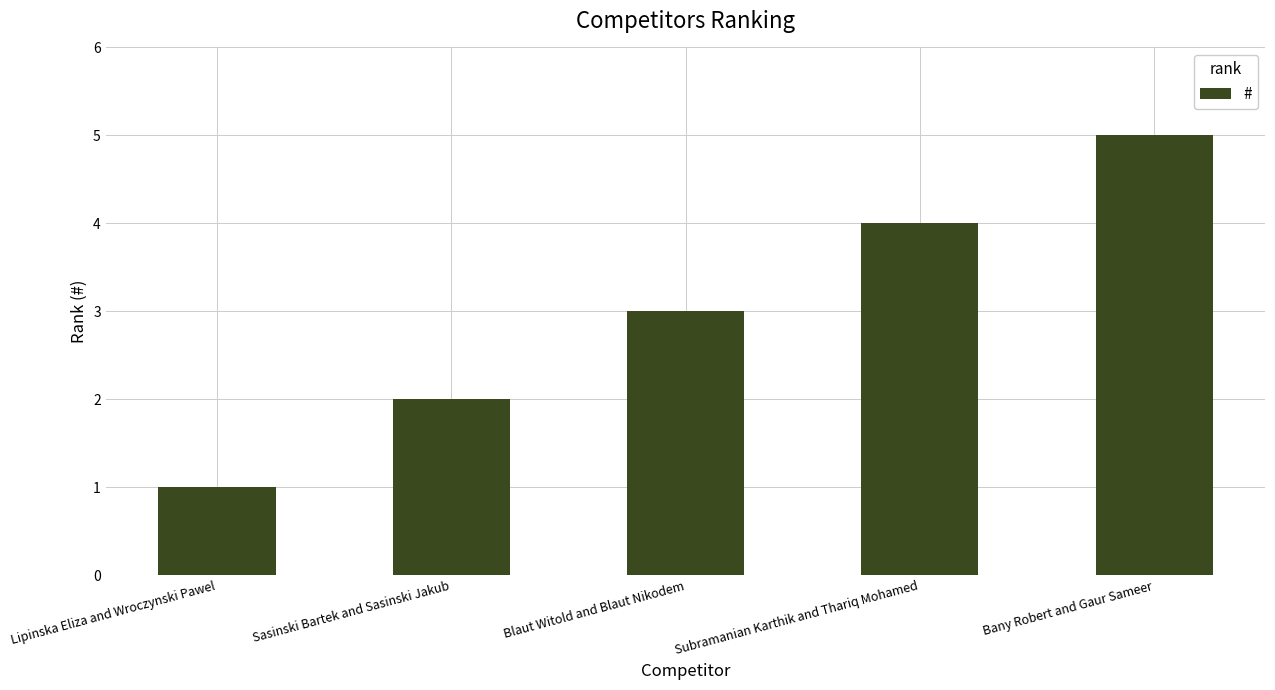

Reading left to right, list all the values displayed in this chart.

1	2	3	4	5